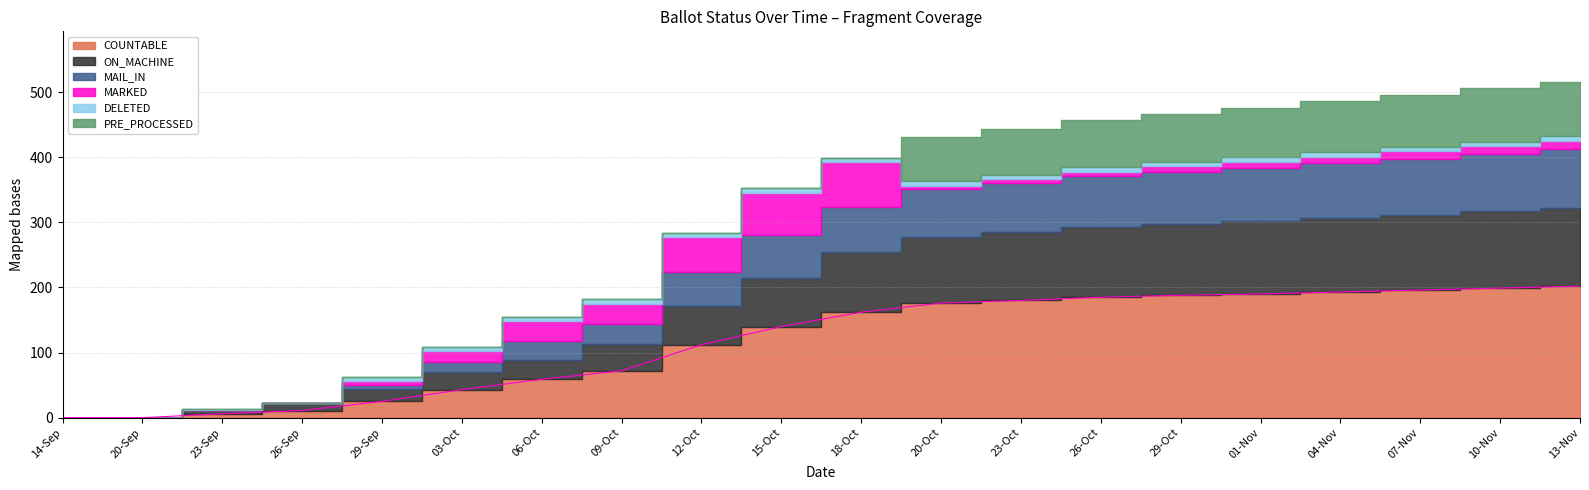

At which label is ON_MACHINE closest to 60?

12-Oct